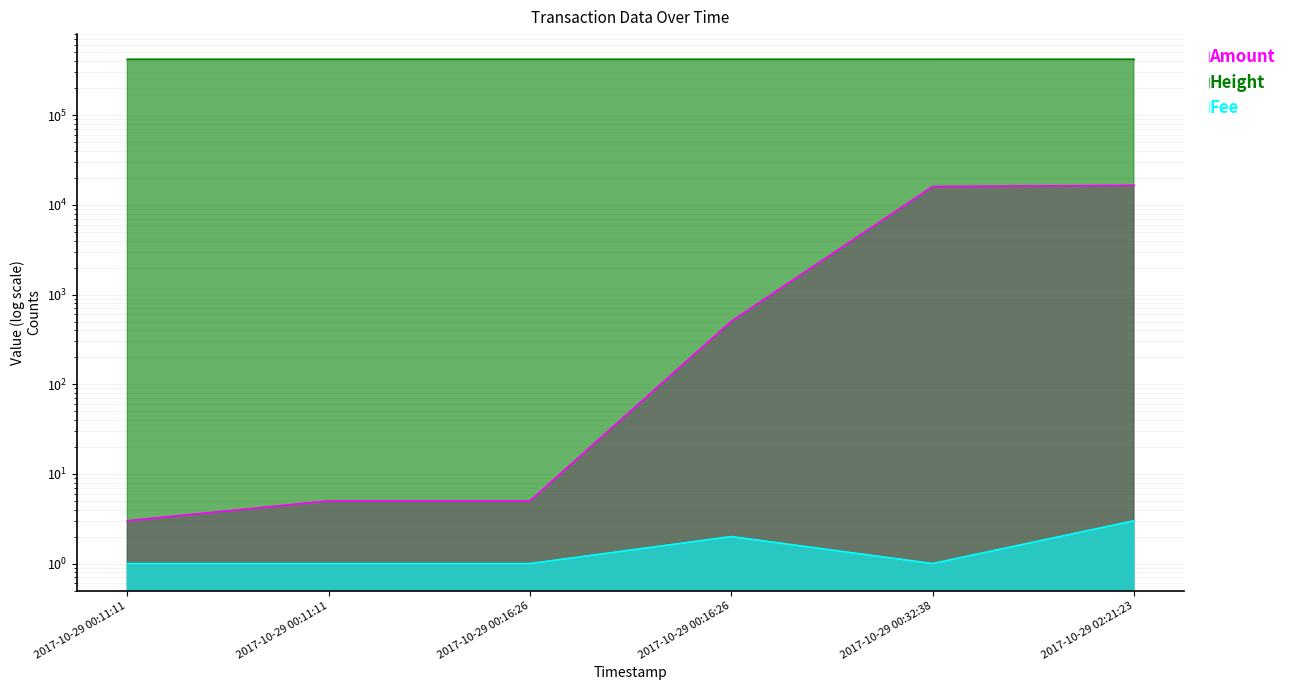

Which series has the largest range (max minus min)?

Amount